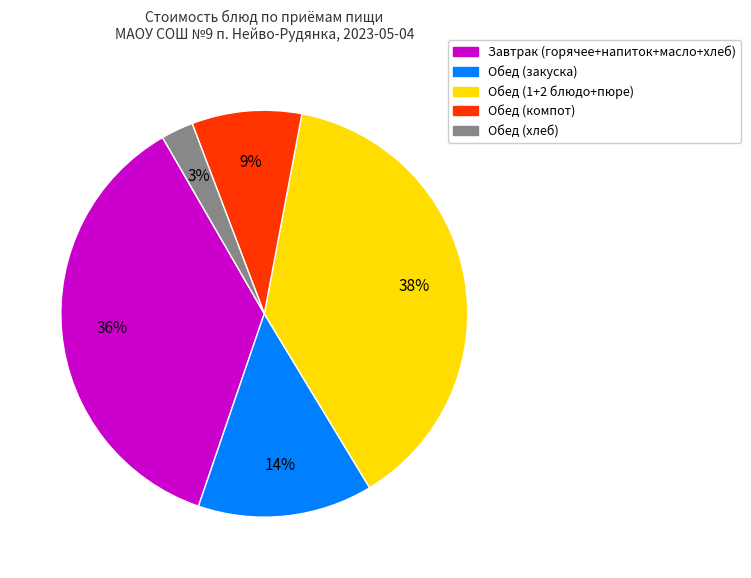

To the nearest percent, what is the average slice percentage?

20%